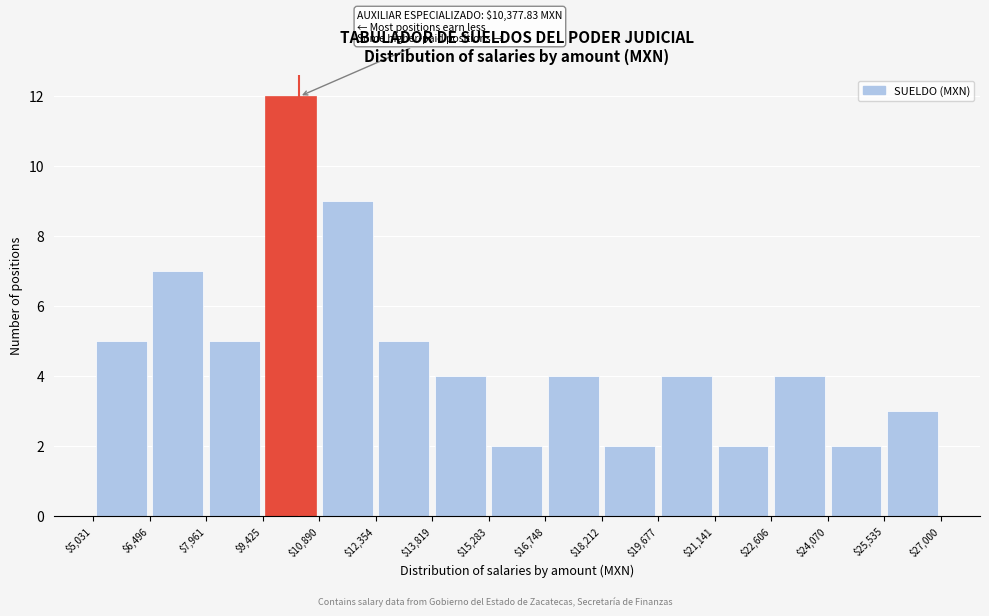

Over which range of the x-axis is the bar tallest?

$9,425 to $10,890